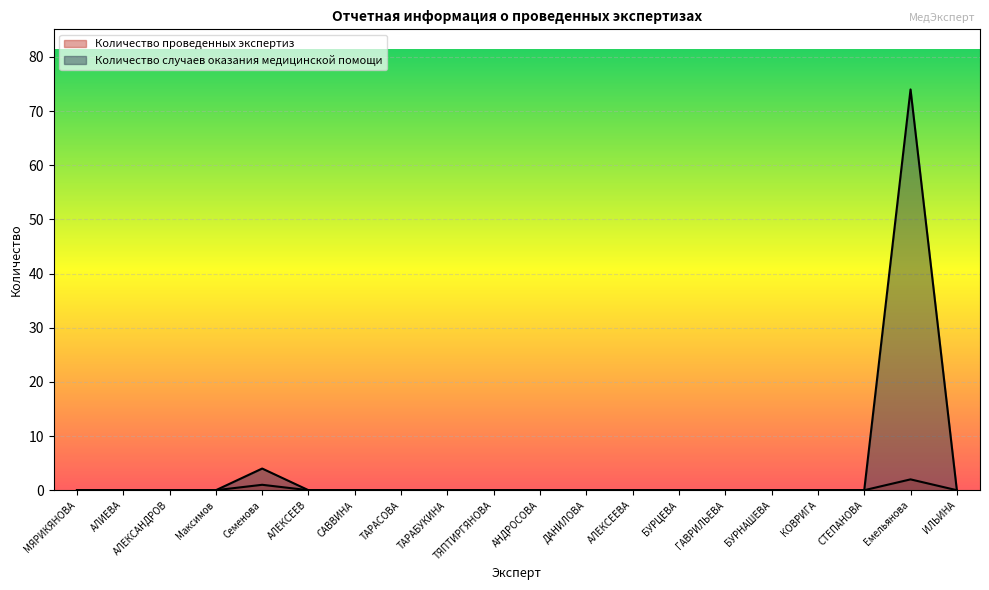

Where is Количество проведенных экспертиз nearest to the value 1?

Семенова